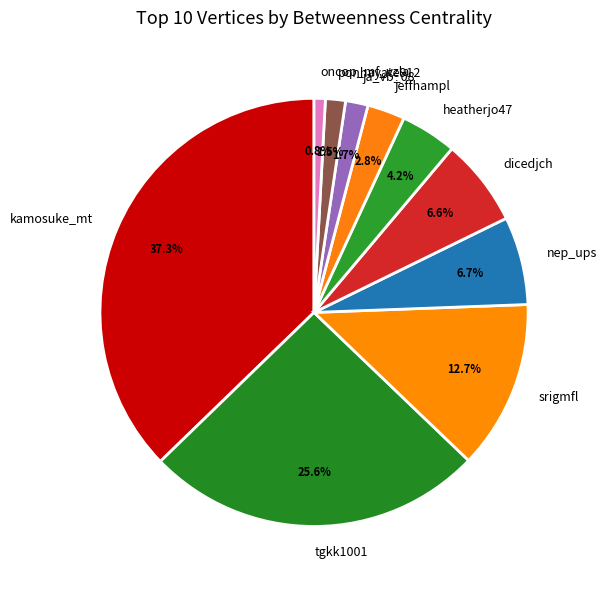

To the nearest percent, what is the combined percentage of jeffhampl and kamosuke_mt?

40%